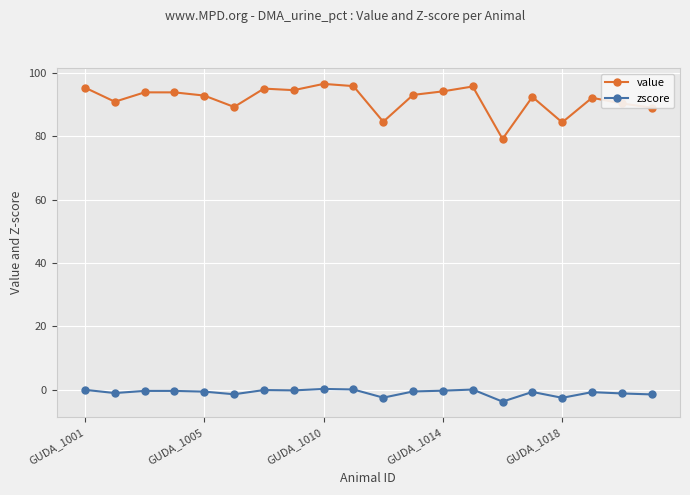

What is the difference between the maximum and minimum values in the zscore series?

4.0